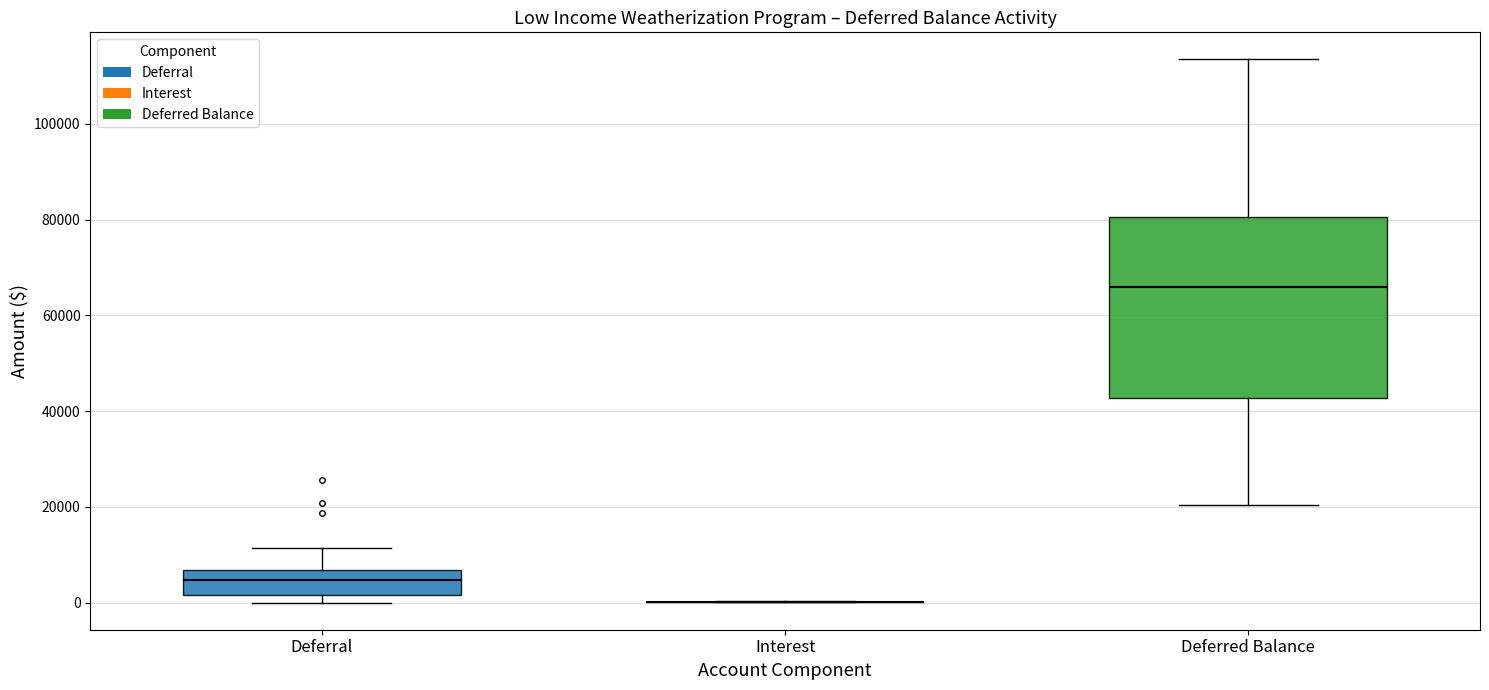

Which box is the tallest, from its lower edge to its upper edge?

Deferred Balance